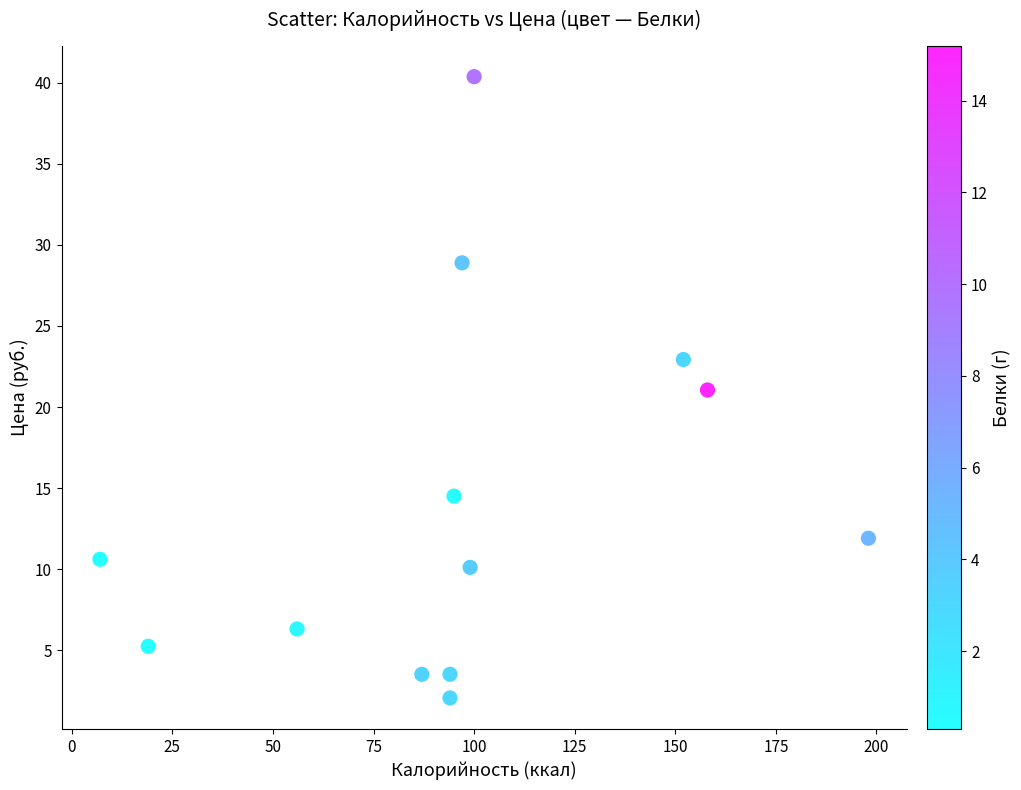

What is the range of X values (max minus min)?

191.0